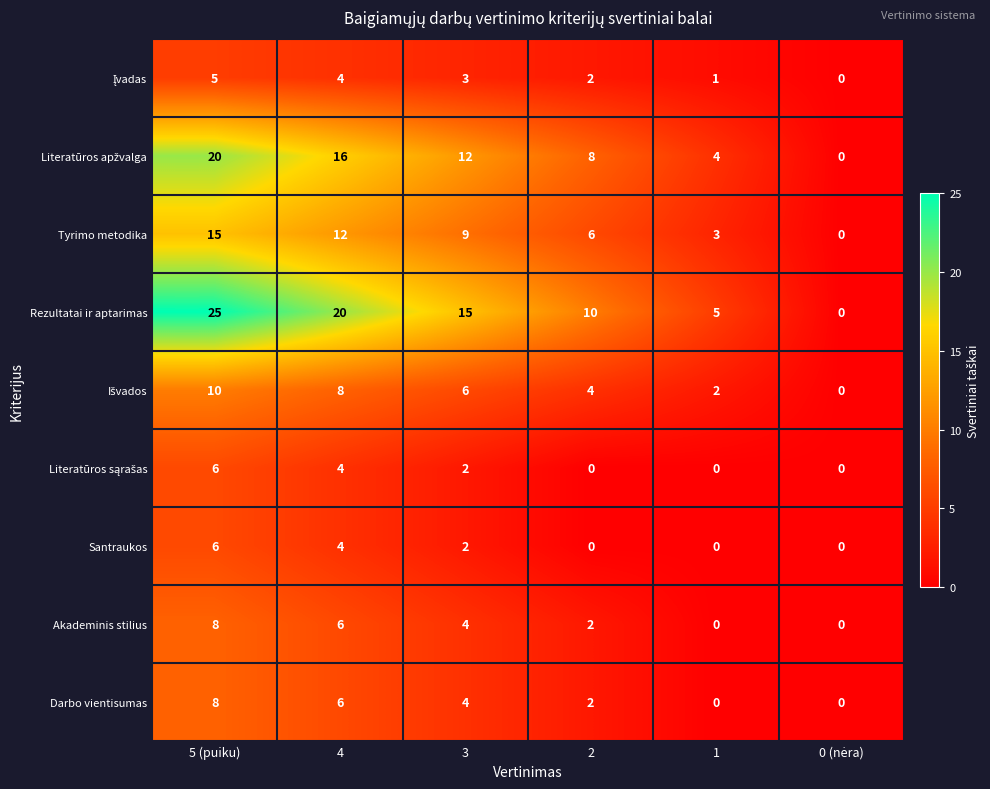

Between 5 (puiku) and 2, which series saw the biggest shift?

Rezultatai ir aptarimas